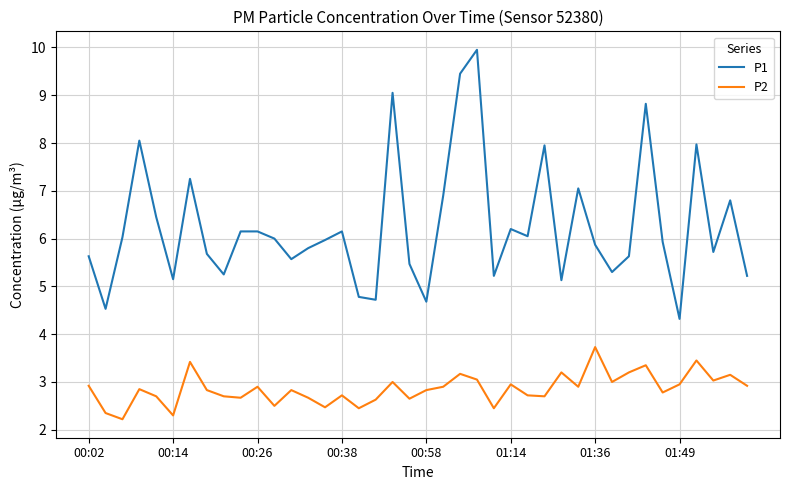

True or false: P2 and P1 intersect in this chart.

False